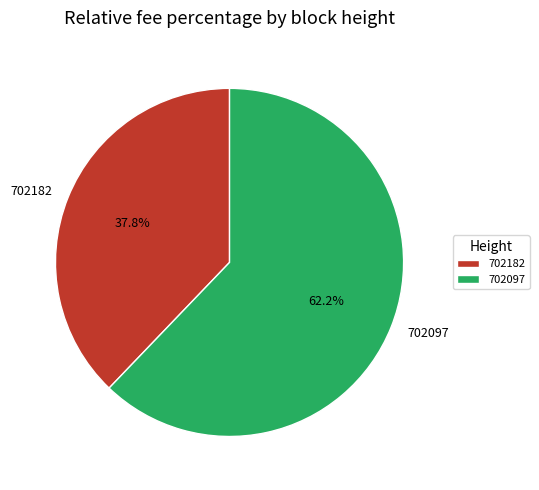

How many segments does this pie chart have?

2